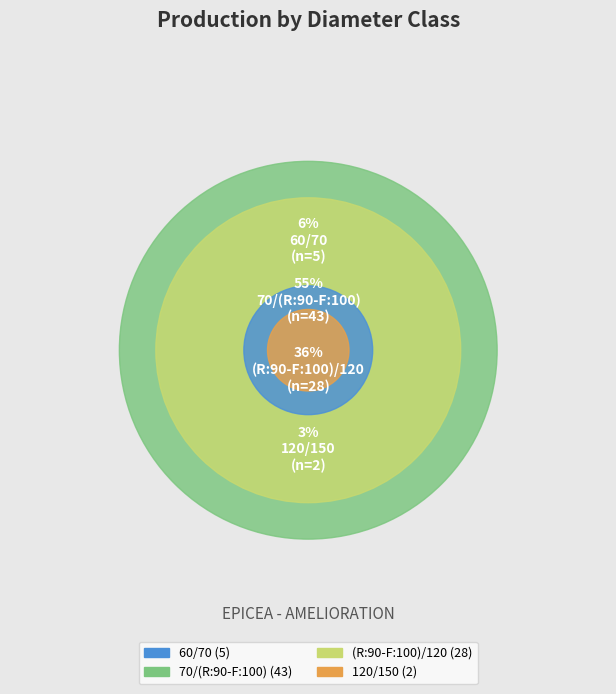

Does 70/(R:90-F:100) represent more than half of the total?

Yes